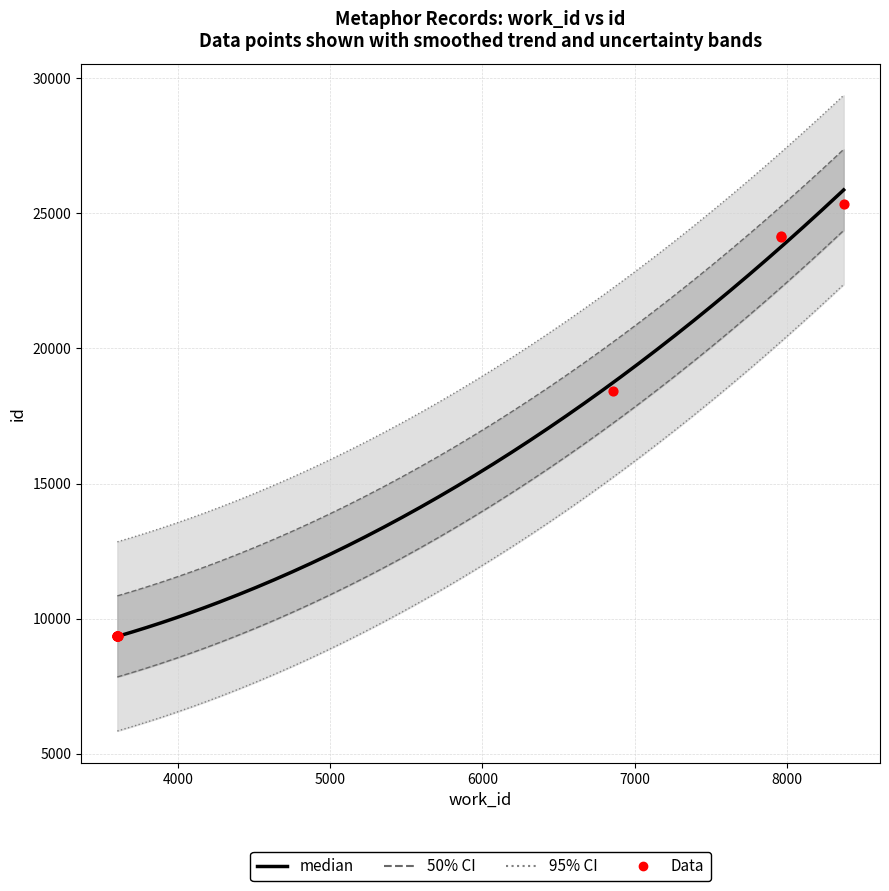

What is the ratio of the value at 3606 to the value at 3603?

1.0